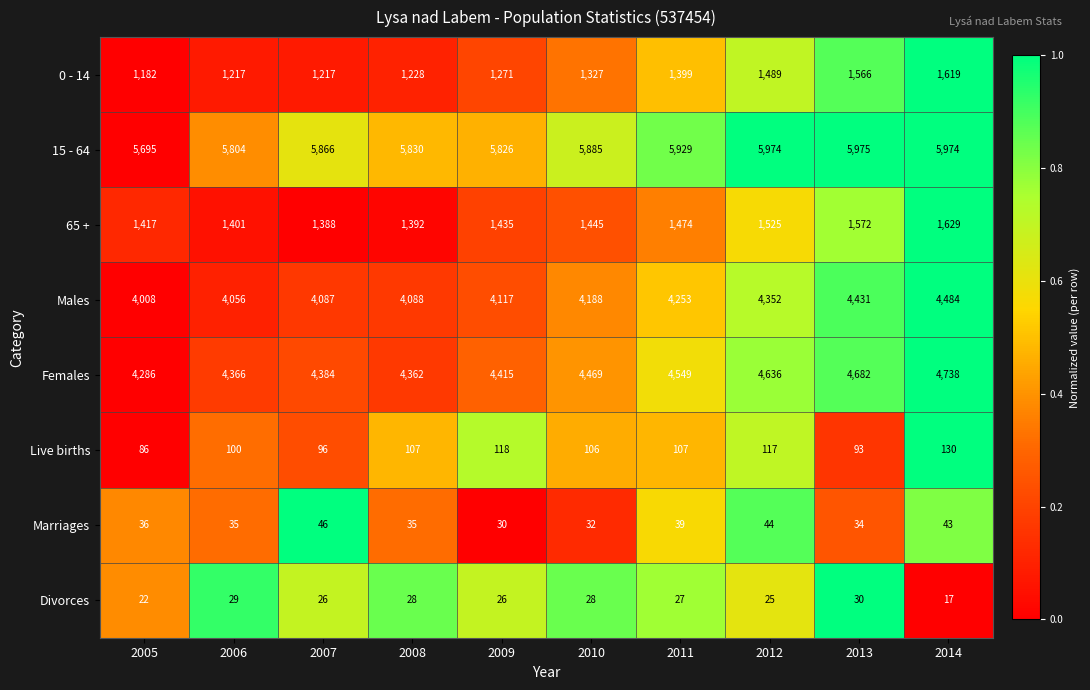

What is the difference between the highest and lowest values at 2012?

5949